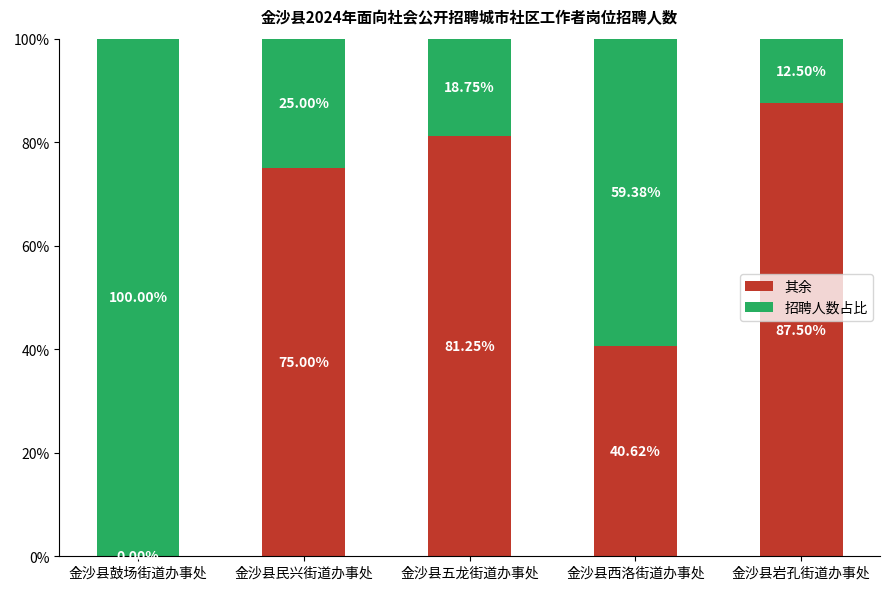

What is the total value across all series at 金沙县西洛街道办事处?

100.0